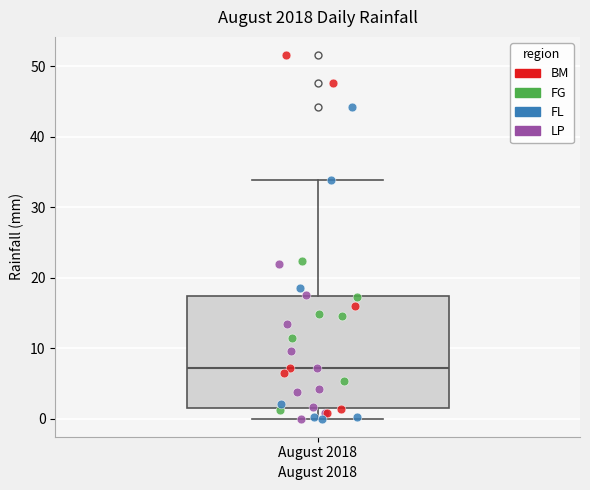

Transcribe this box plot: give where the median line is, the range the box spans, and where the two whiskers end, as read against the y-axis. The values are not printed on the chart, so give them approximately, as read against the axis.

median 7, box 2 to 17, whiskers 0 to 34